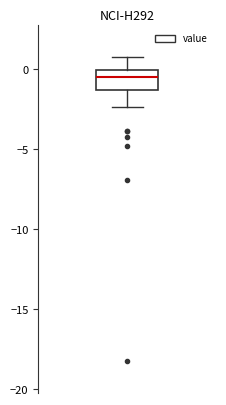

Where does the upper whisker of the box end on the y-axis? The values are not printed on the chart, so give them approximately, as read against the axis.

1.0